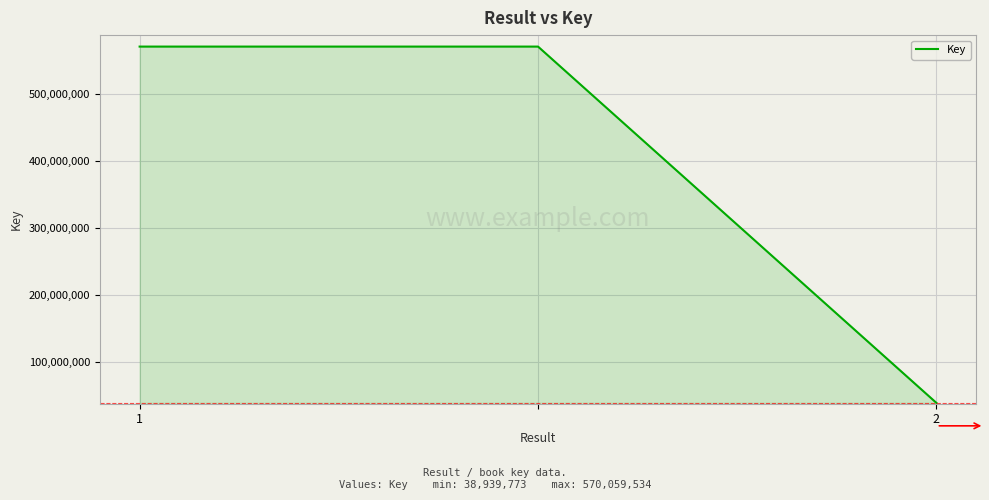

What is the sum of all values?

1179058841